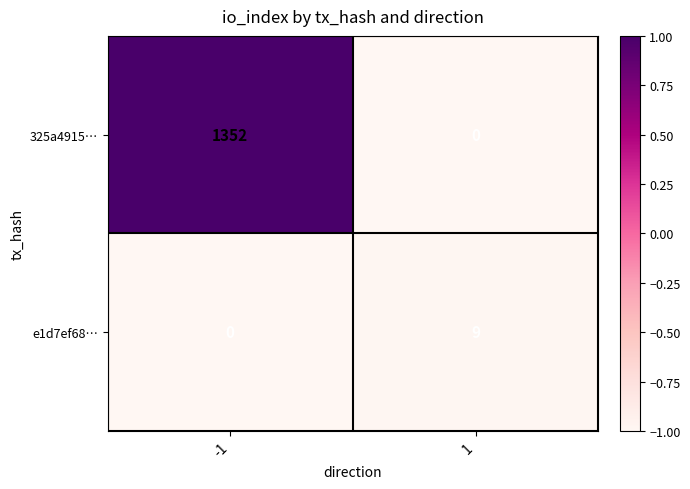

Which series has the largest total across all categories?

325a4915…